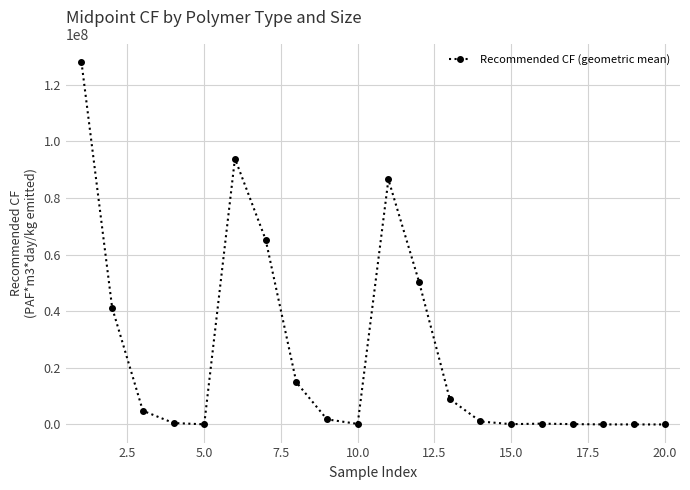

What is the difference between the maximum and second lowest values?

127991690